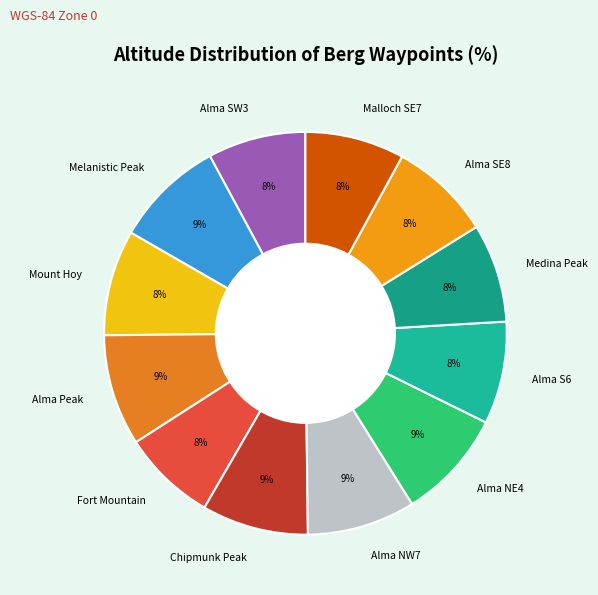

To the nearest percent, what portion does Alma Peak represent?

9%